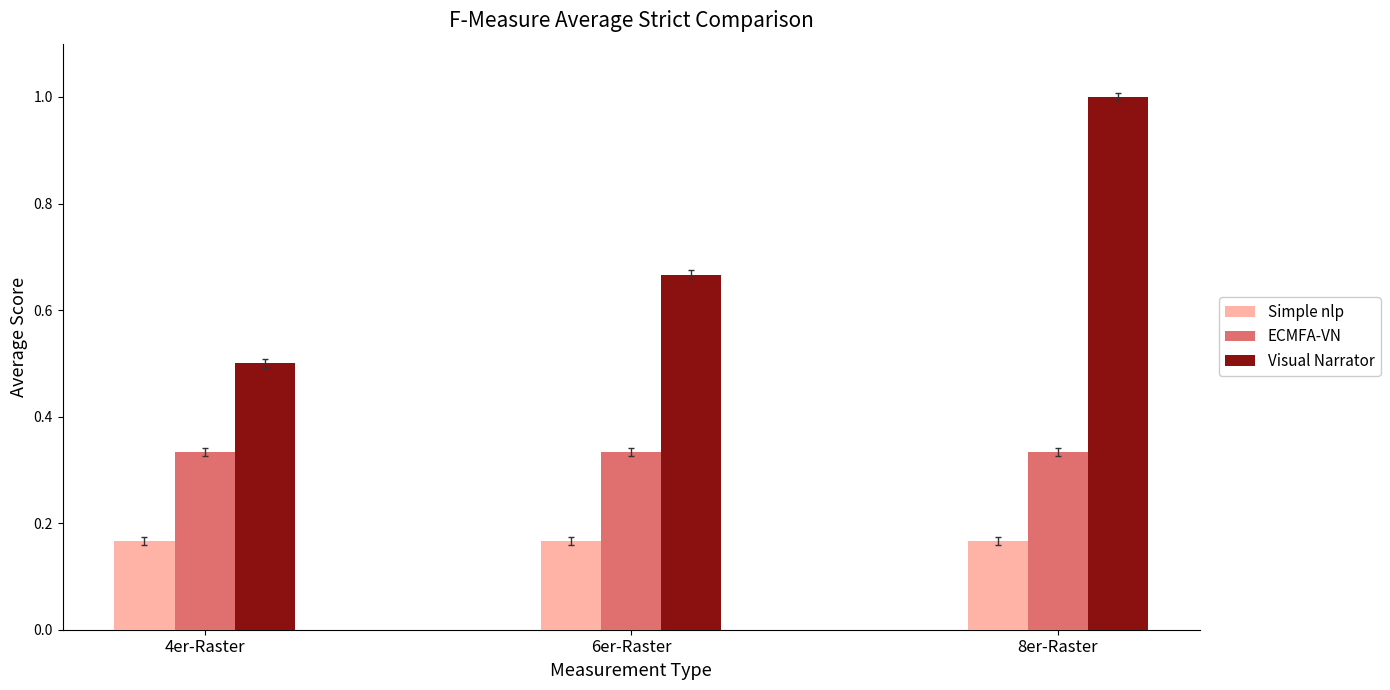

Rank the series by their maximum value, from highest to lowest.

Visual Narrator, ECMFA-VN, Simple nlp